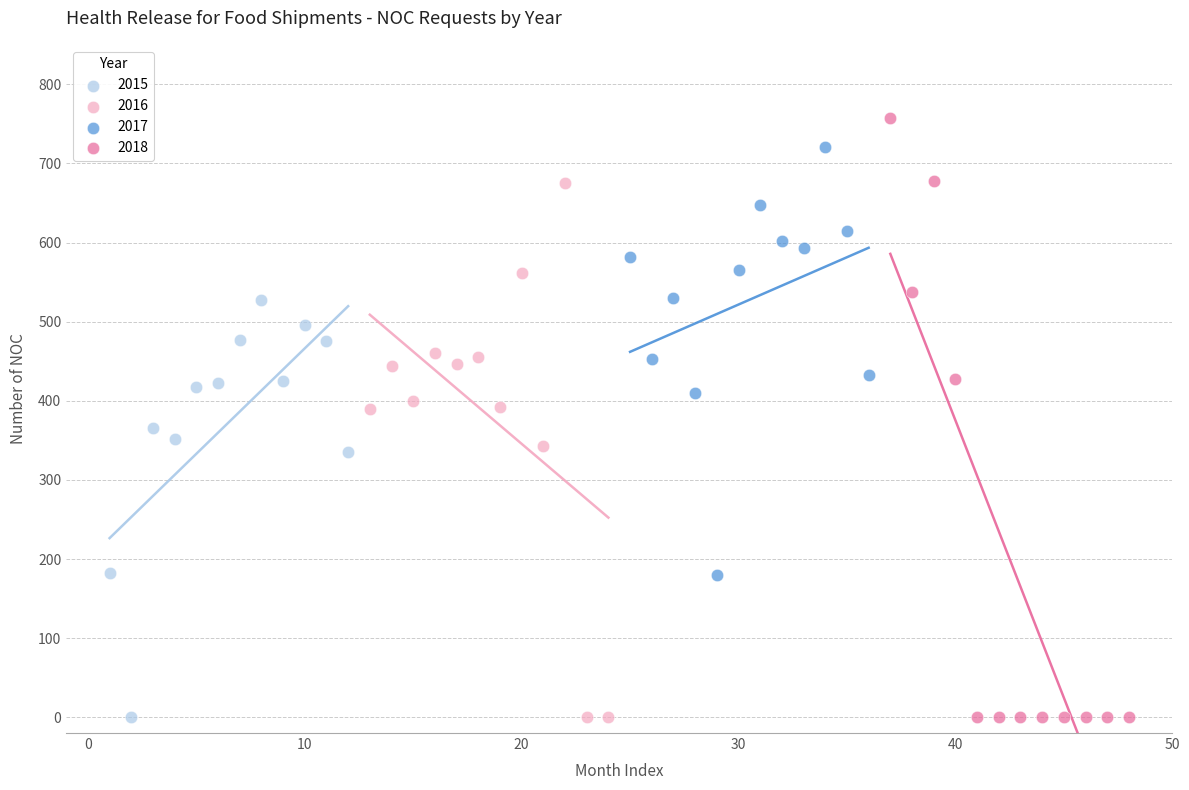

Which series has the widest spread of Y values?

2018